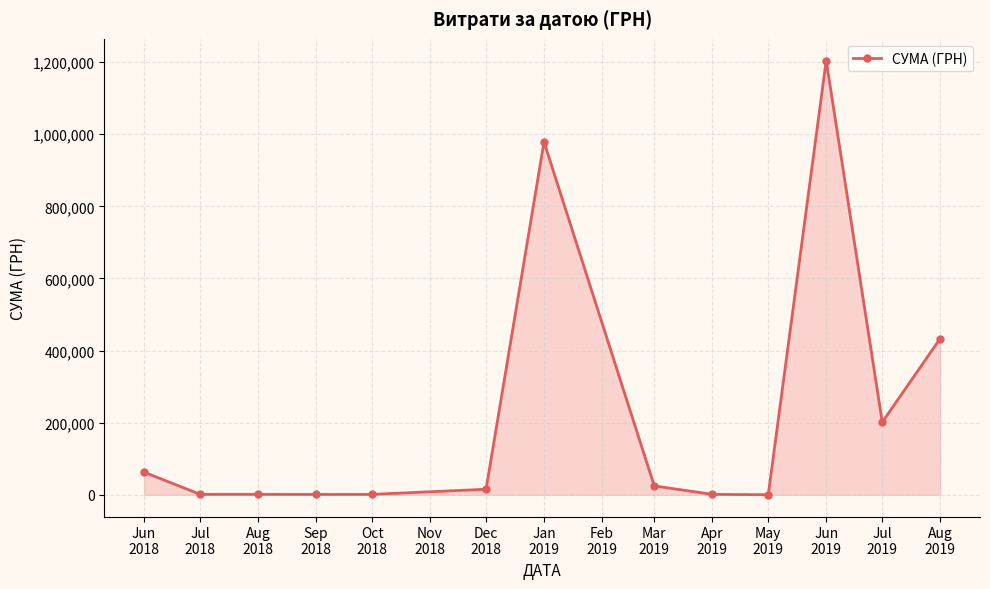

What is the label of the 5th point from the right?

Apr
2019